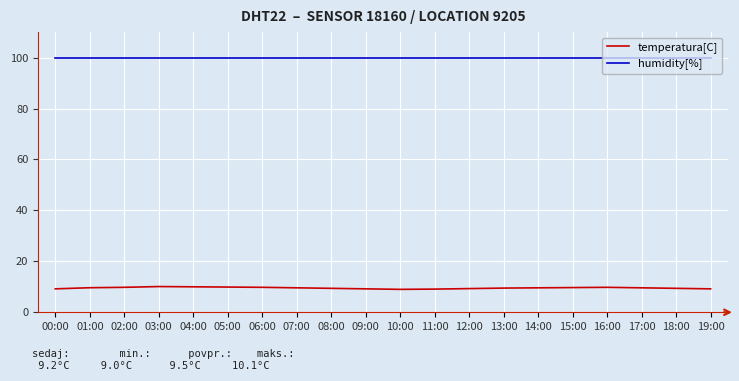

Which series has the widest spread of values?

temperatura[C]